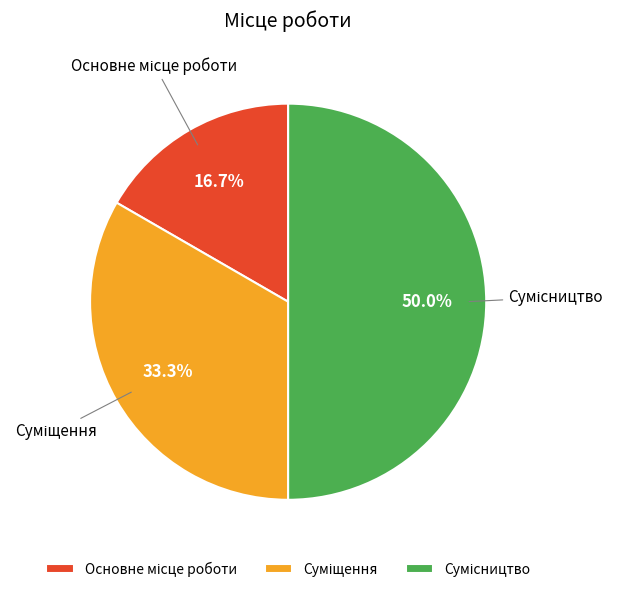

Count the number of slices in the pie.

3